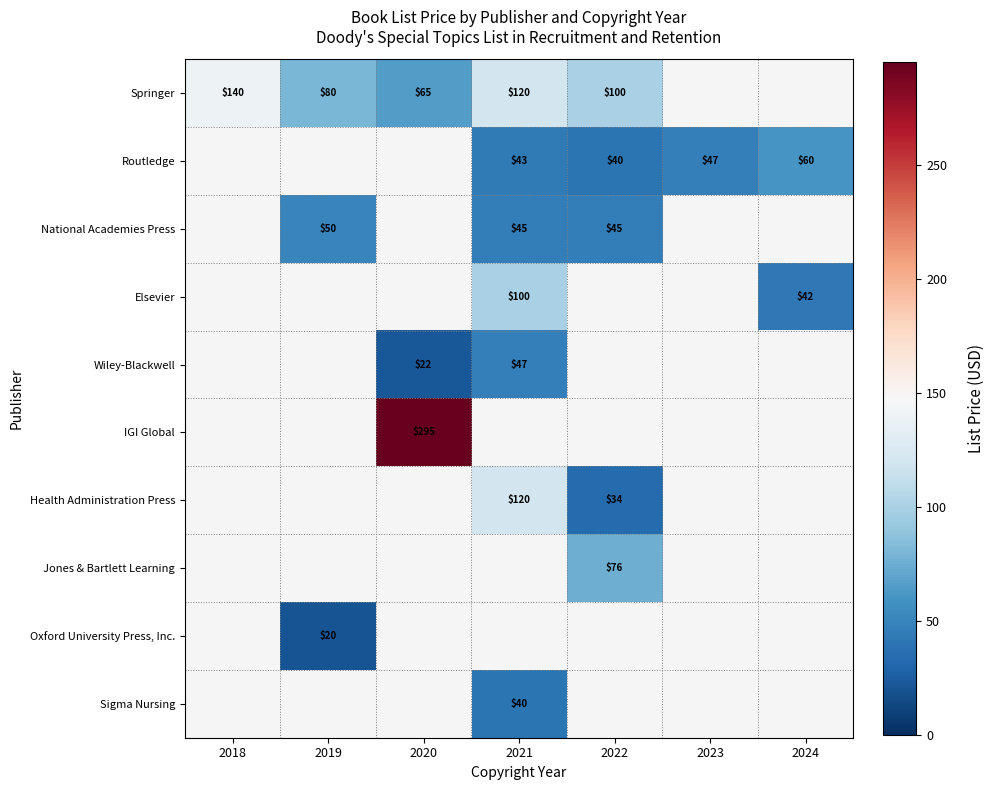

How many data points does each series have?

7